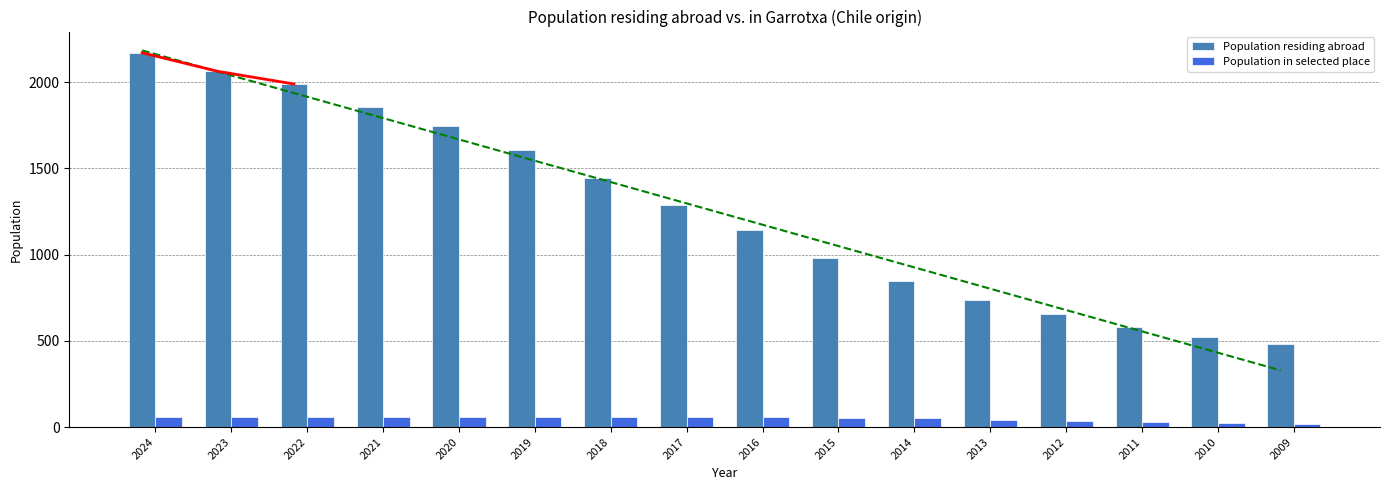

The value of Population in selected place at 2012 is 48. True or false?

False